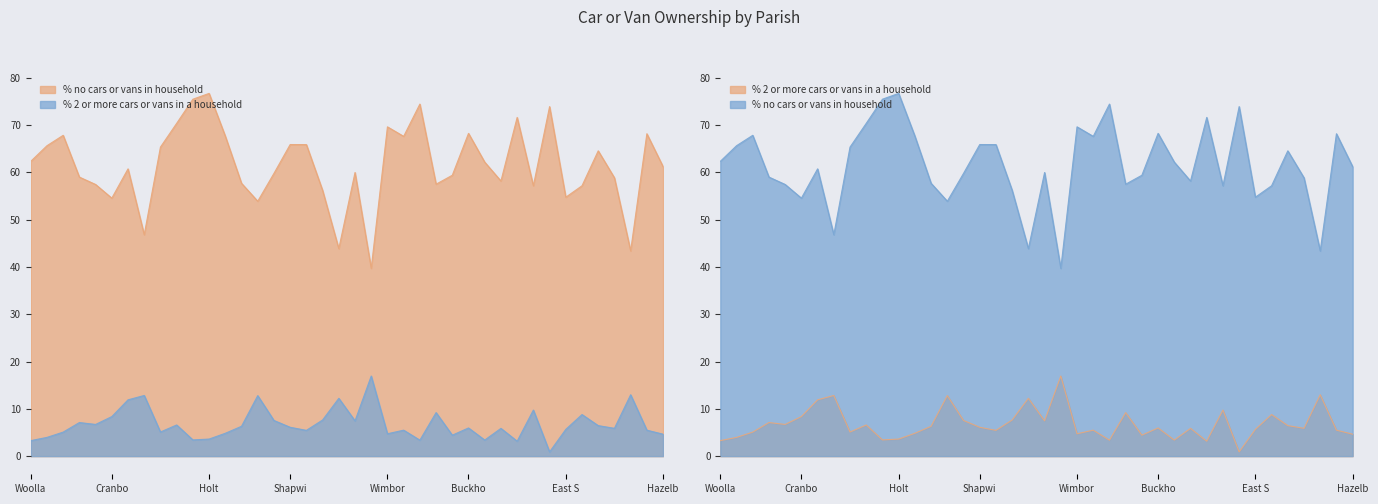

What is the spread (max minus min) of values at West Parley?

52.5